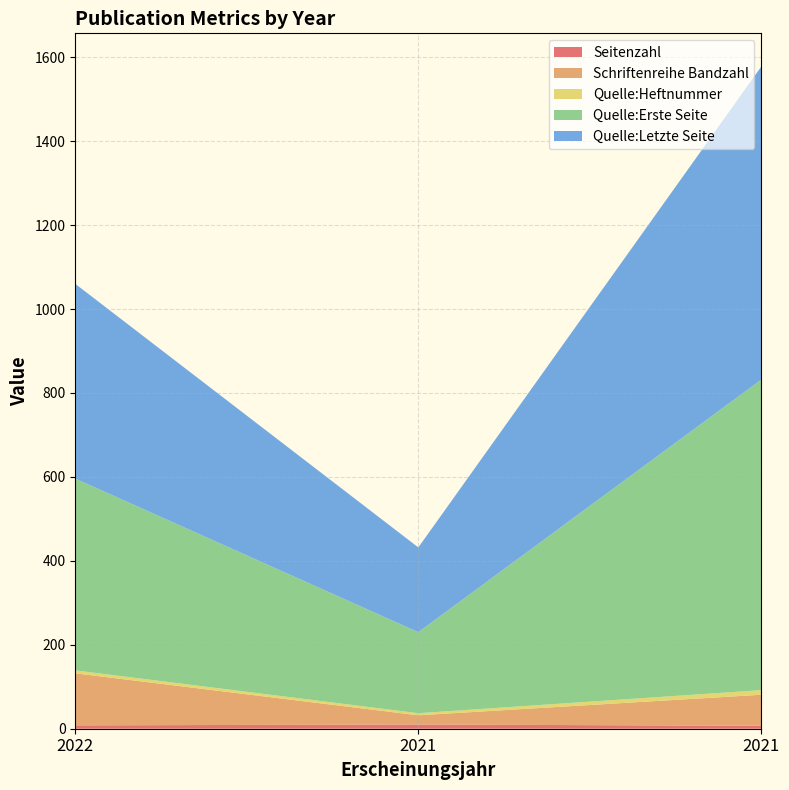

Reading left to right, what are all the values shown in this chart?

Seitenzahl: 8	10	7
Schriftenreihe Bandzahl: 124	22	74
Quelle:Heftnummer: 7	5	11
Quelle:Erste Seite: 457	193	740
Quelle:Letzte Seite: 464	202	746